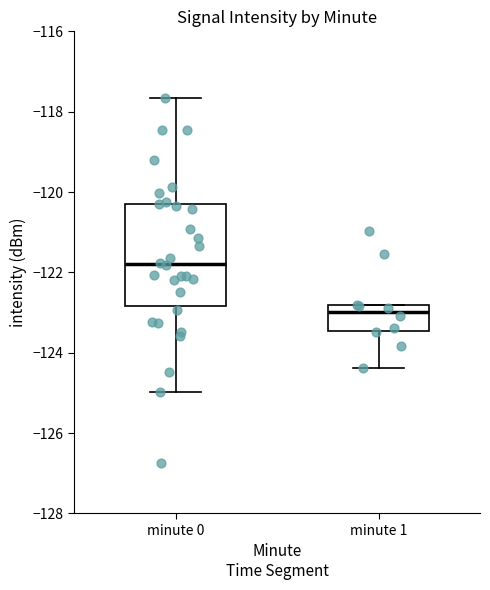

Which box's median line is the highest?

minute 0